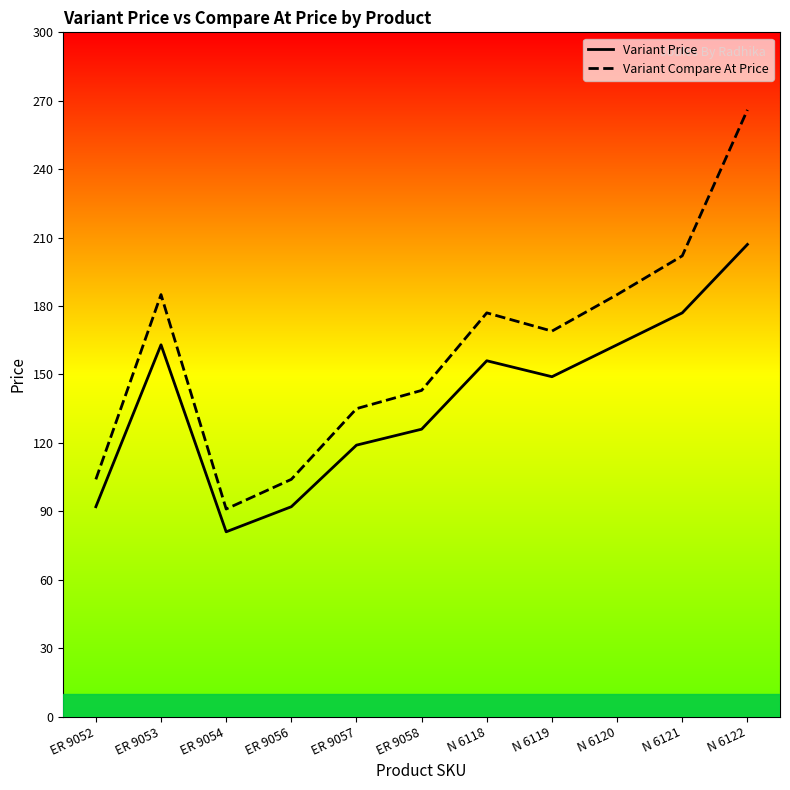

At which category does Variant Price reach its first local peak?

ER 9053